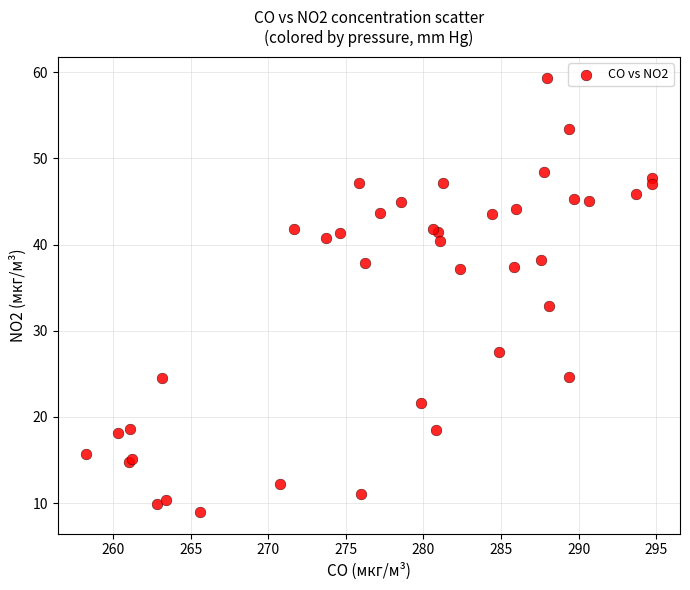

What Y value in the scatter plot is closest to 34?

32.8